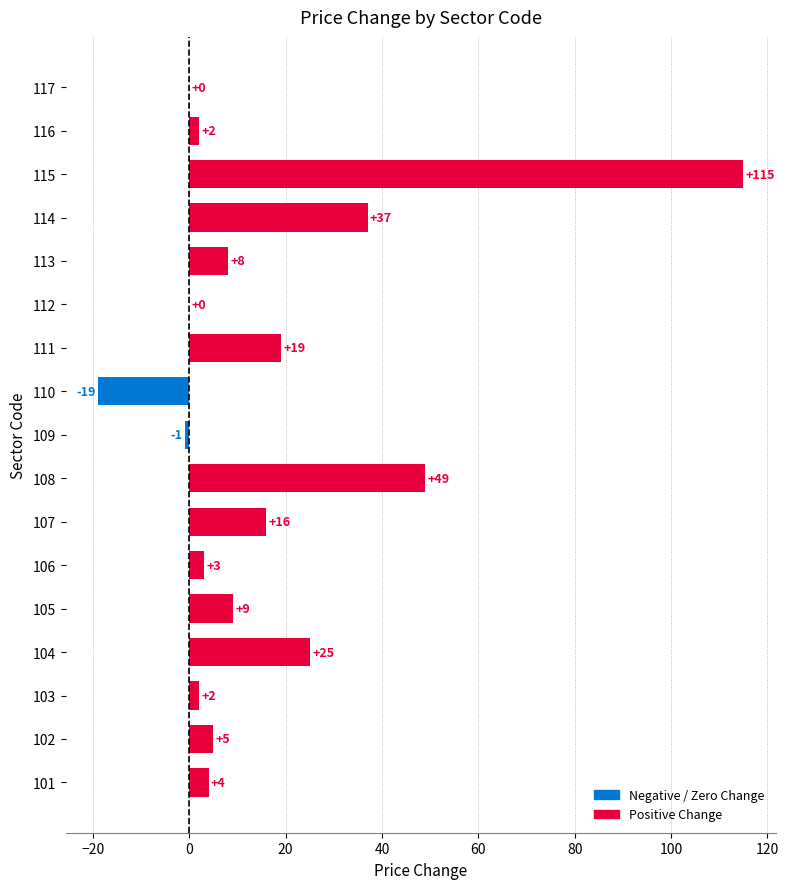

What is the change in value from 101 to 102?

+1